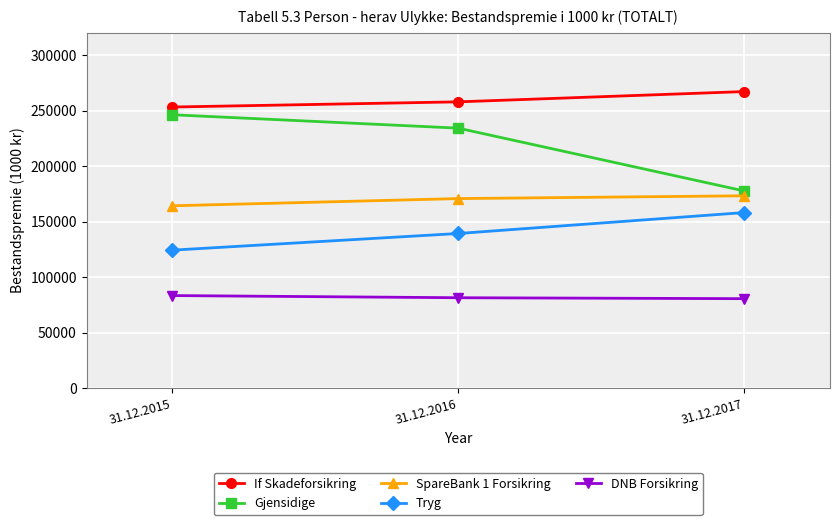

What is the total value across all series at 31.12.2015?

871596